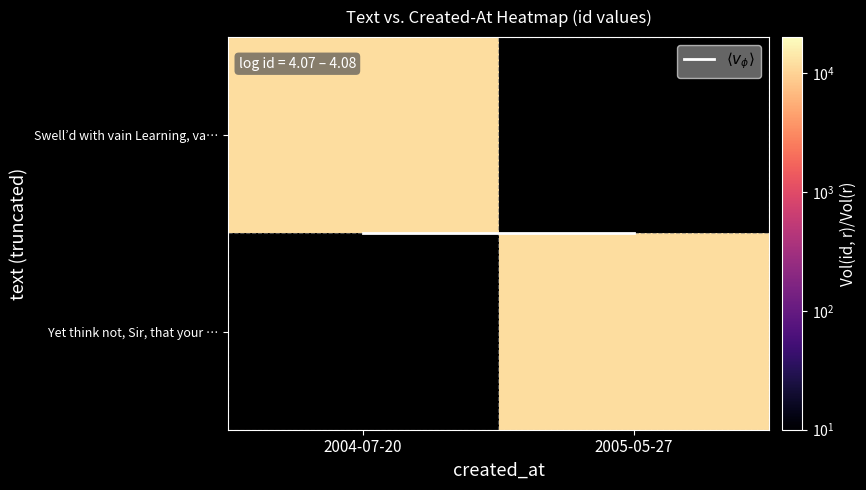

Is the value of $\langle v_{\phi} \rangle$ at 2004-07-20 greater than the value of Yet think not, Sir, that your … at 2005-05-27?

No